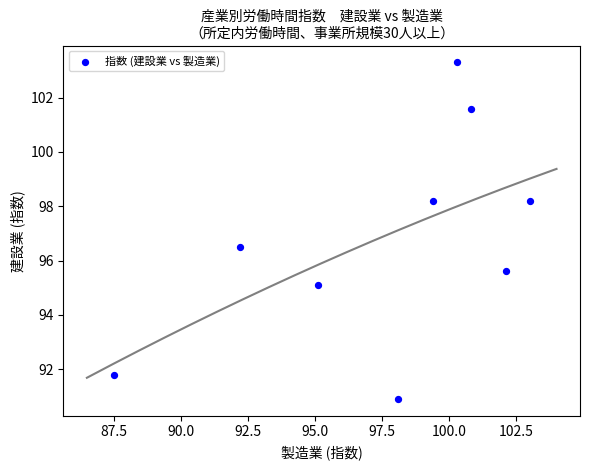

What is the range of X values (max minus min)?

15.5